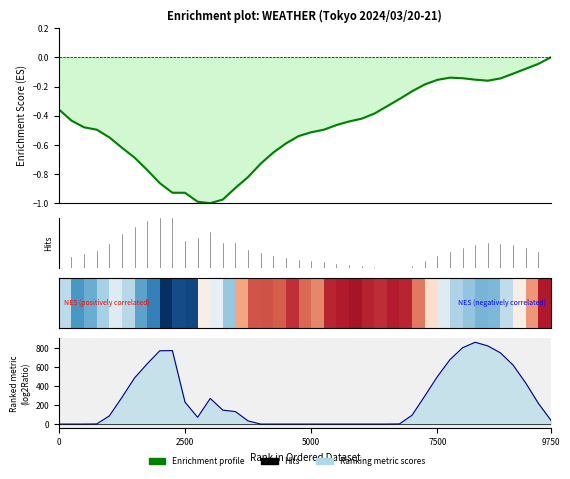

What is the label of the 13th point from the left?

12